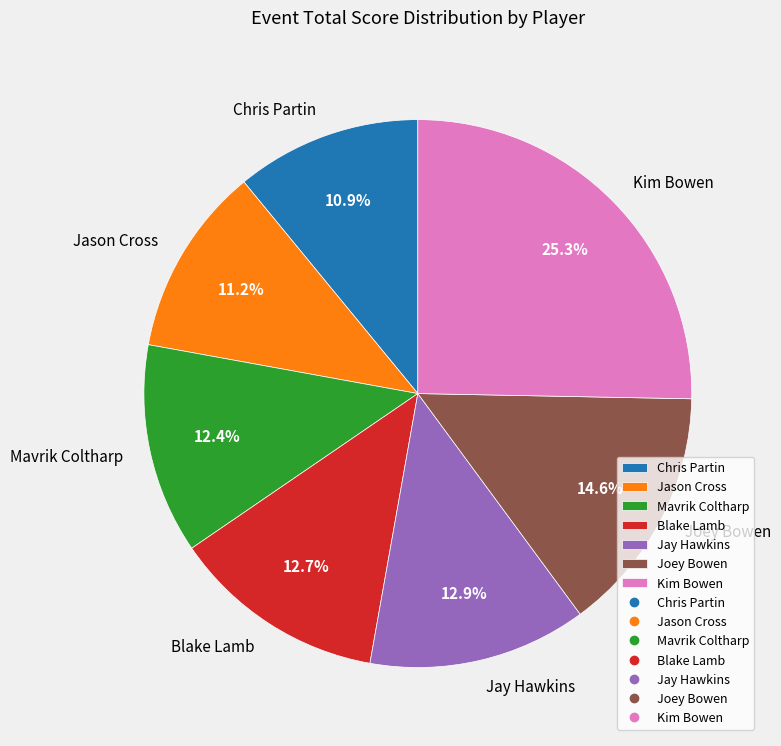

What is the largest slice in the pie chart?

Kim Bowen